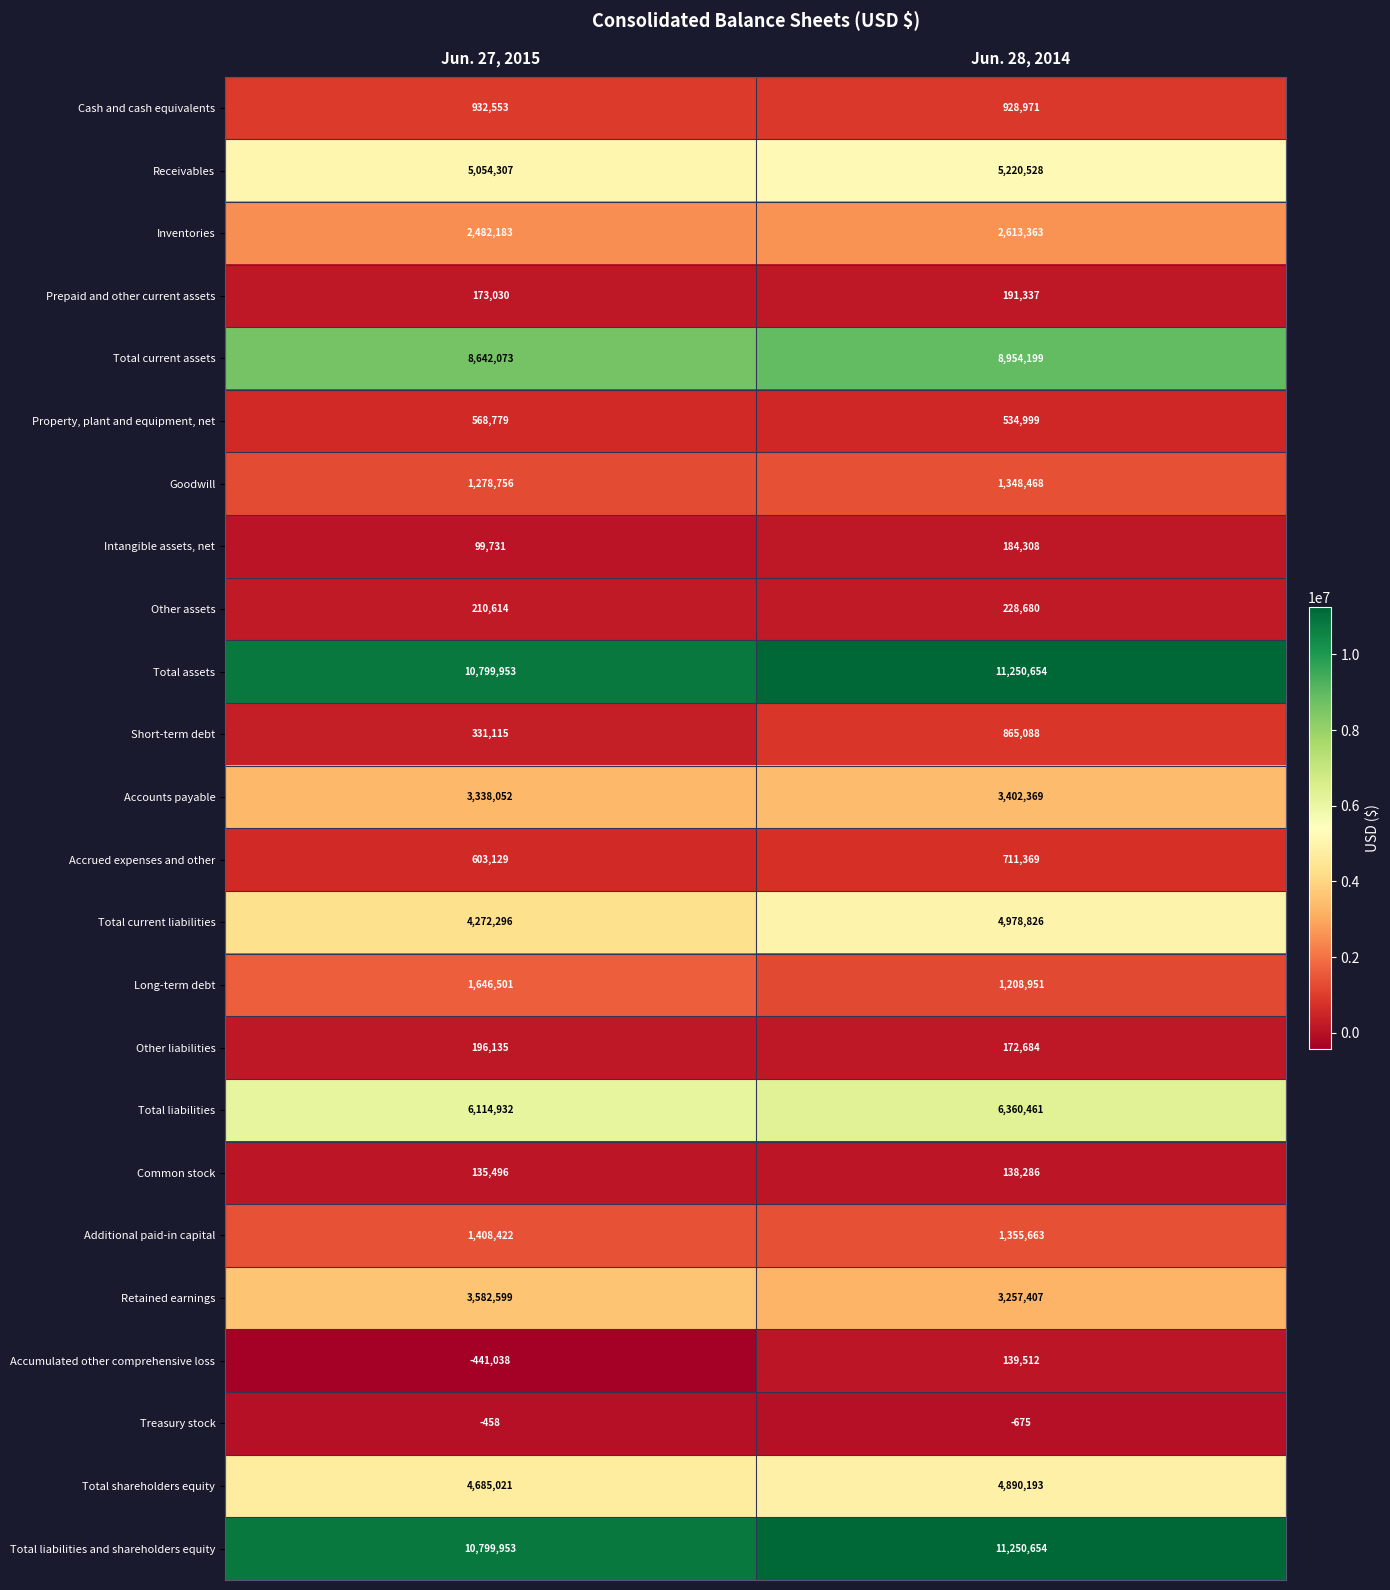

List the labels in order of Accumulated other comprehensive loss value, largest first.

Jun. 28, 2014, Jun. 27, 2015